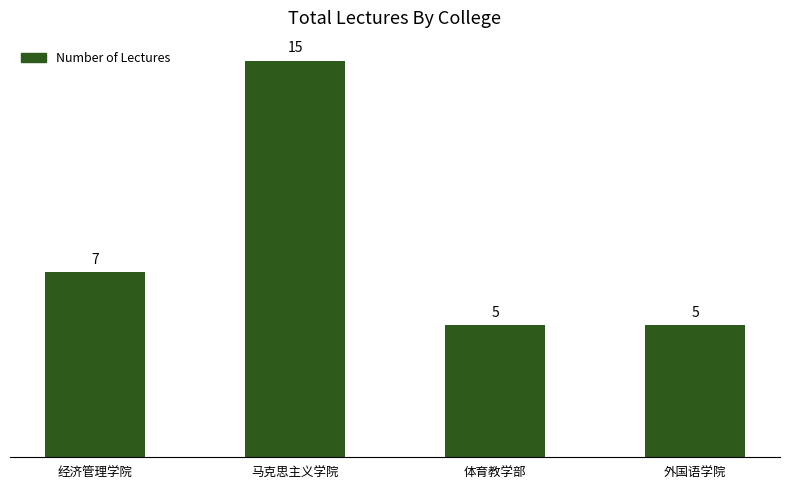

What is the change in value from 经济管理学院 to 体育教学部?

-2